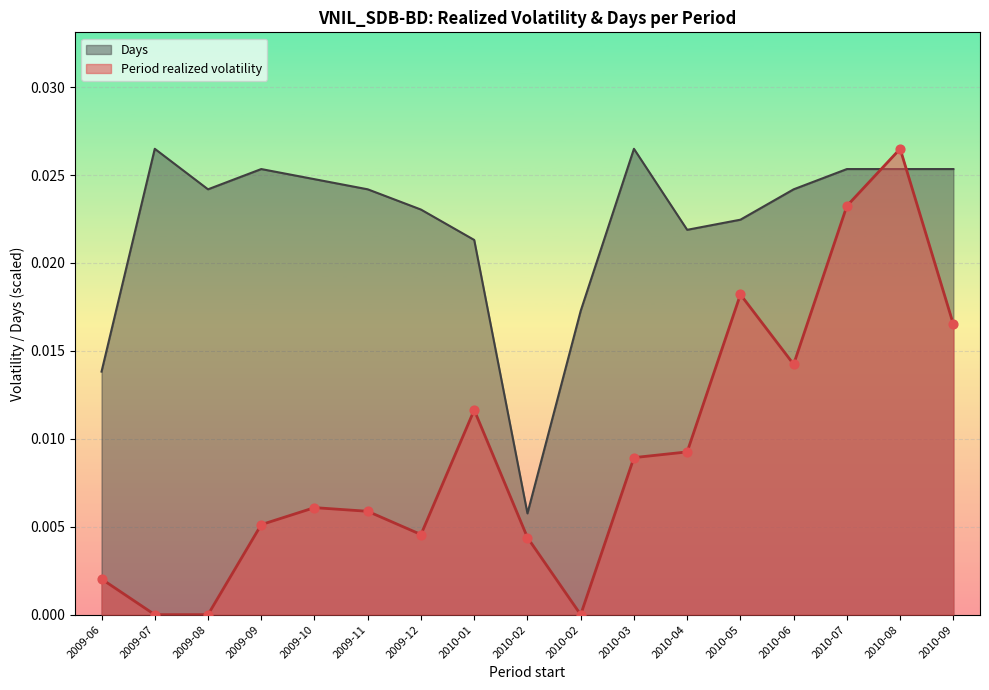

What are all the series names shown in the legend?

Days, Period realized volatility